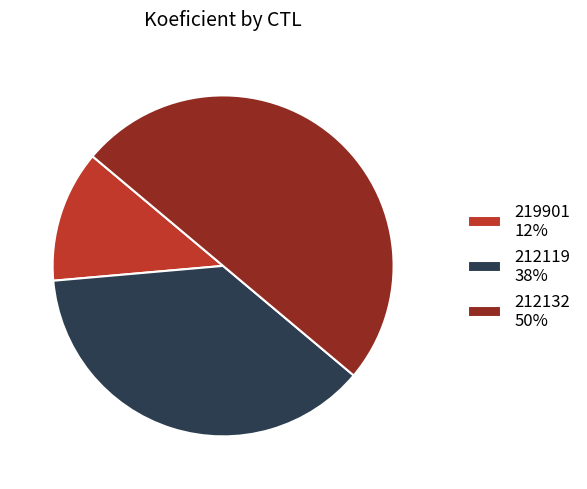

What is the ratio of the value at 212132 50% to the value at 212119 38%?

1.3